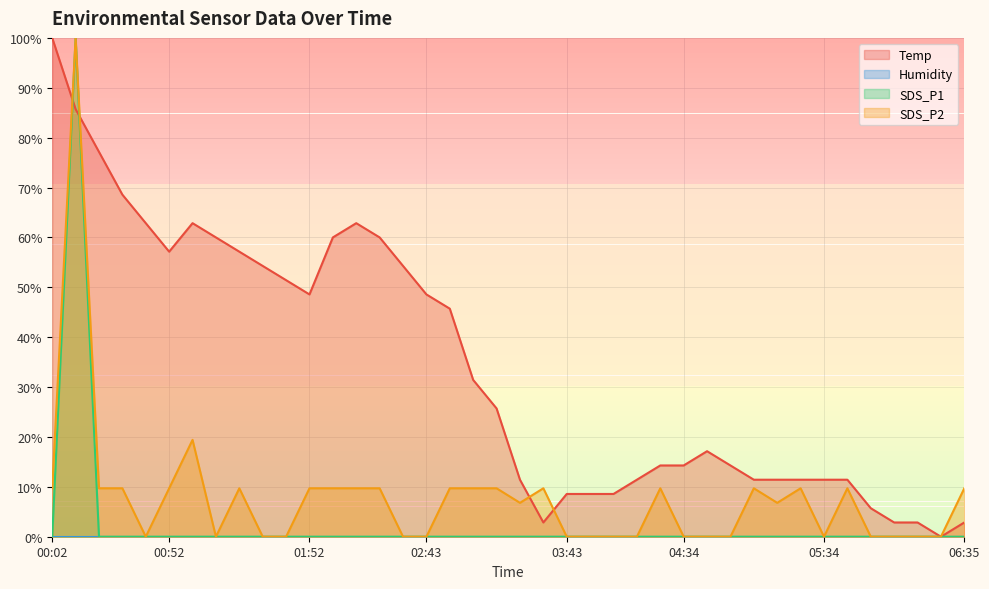

What is the difference between the second highest and second lowest values in the SDS_P2 series?

19.4